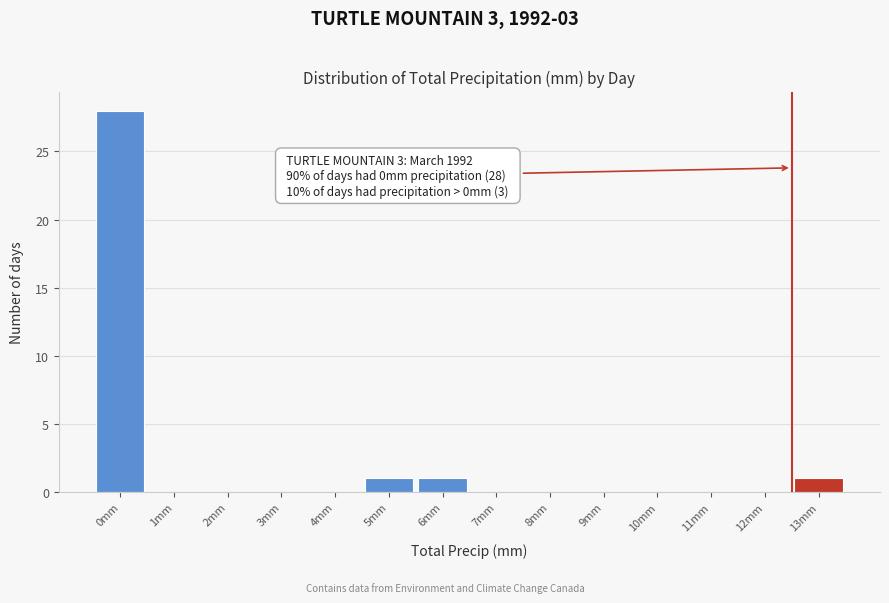

Reading right to left, transcribe all the data shown in this chart.

13mm=1	12mm=0	11mm=0	10mm=0	9mm=0	8mm=0	7mm=0	6mm=1	5mm=1	4mm=0	3mm=0	2mm=0	1mm=0	0mm=28